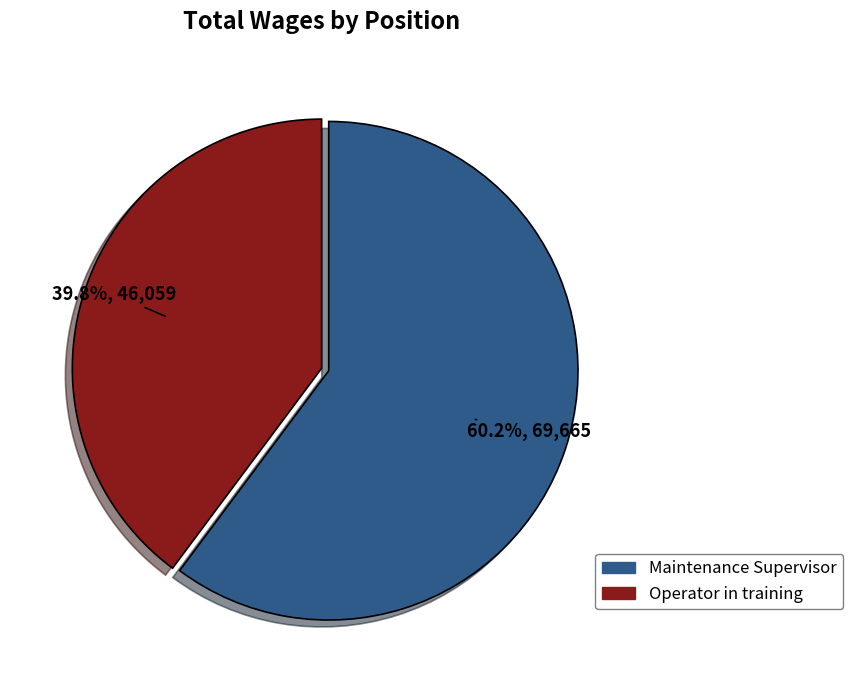

Between Maintenance Supervisor and Operator in training, which is larger?

Maintenance Supervisor